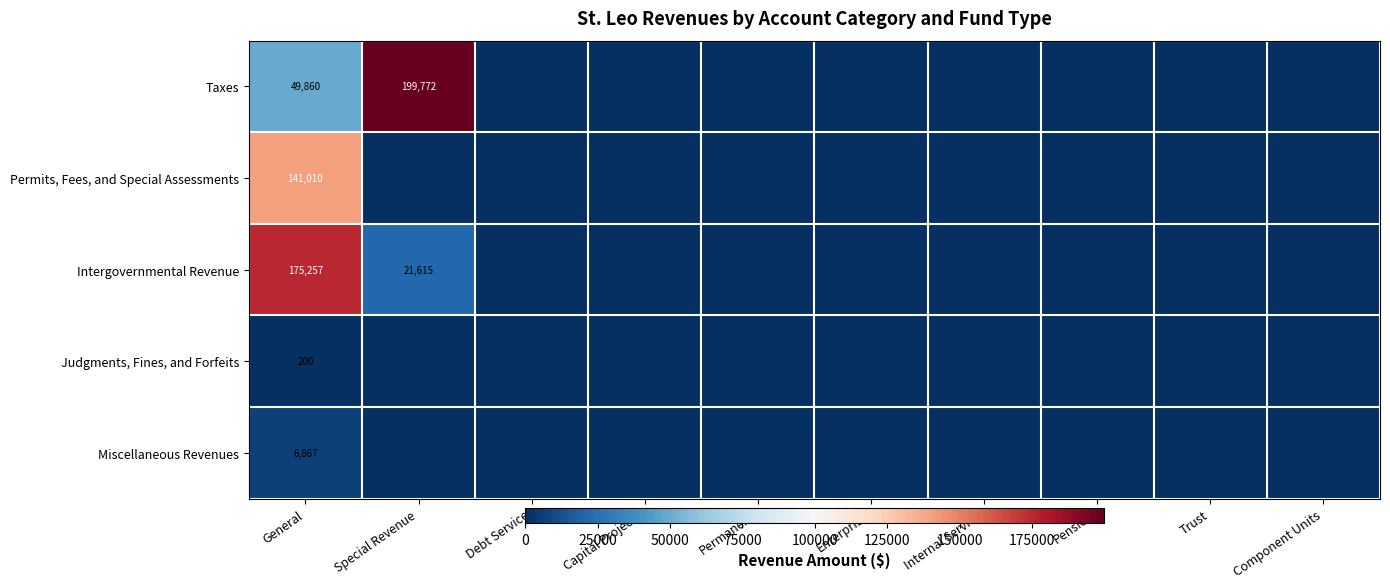

At which label does Taxes reach its minimum?

Debt Service